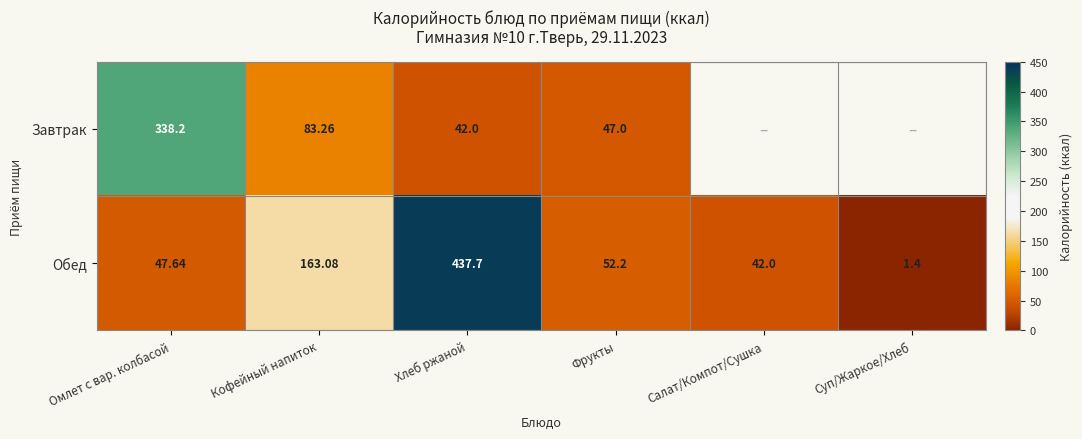

The Завтрак series shows 47.0 at Фрукты. True or false?

True